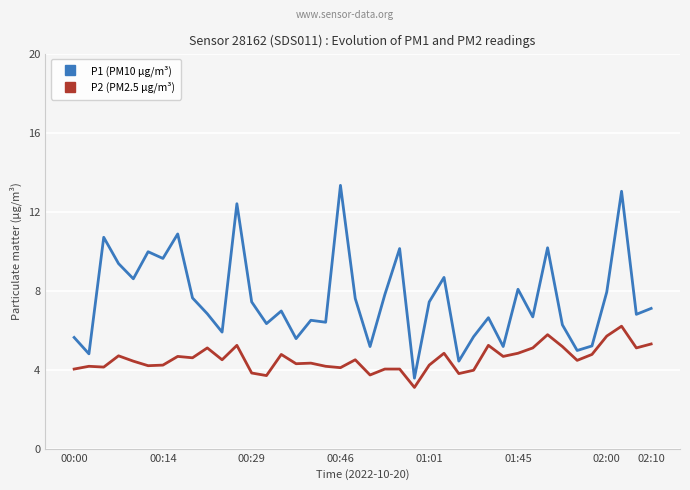

How many lines are shown in the chart?

2